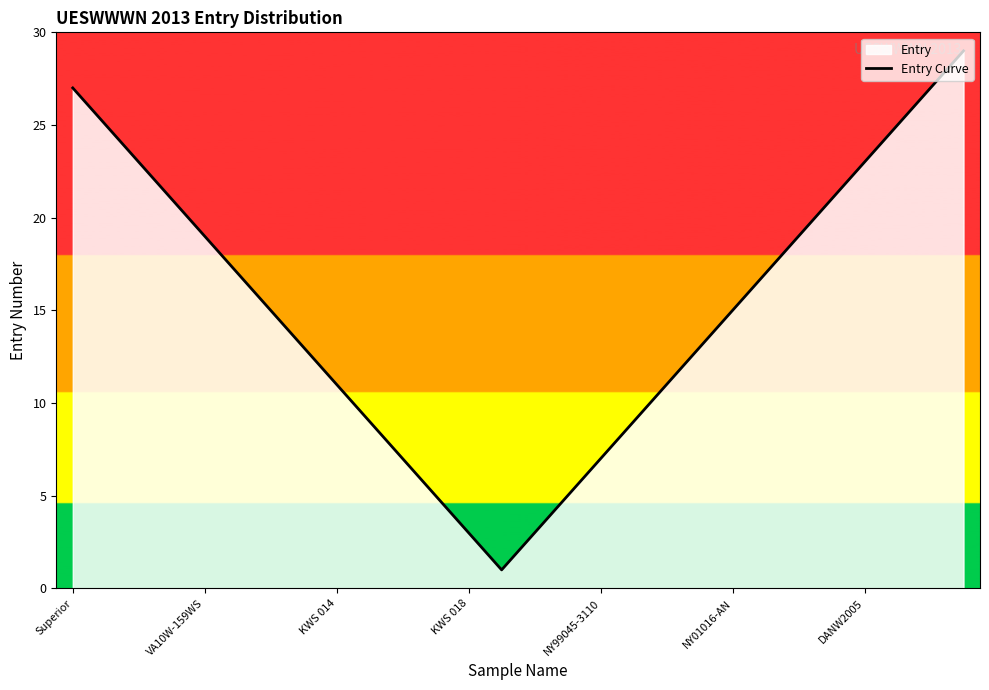

What is the change in value from 9 to 11?

-4